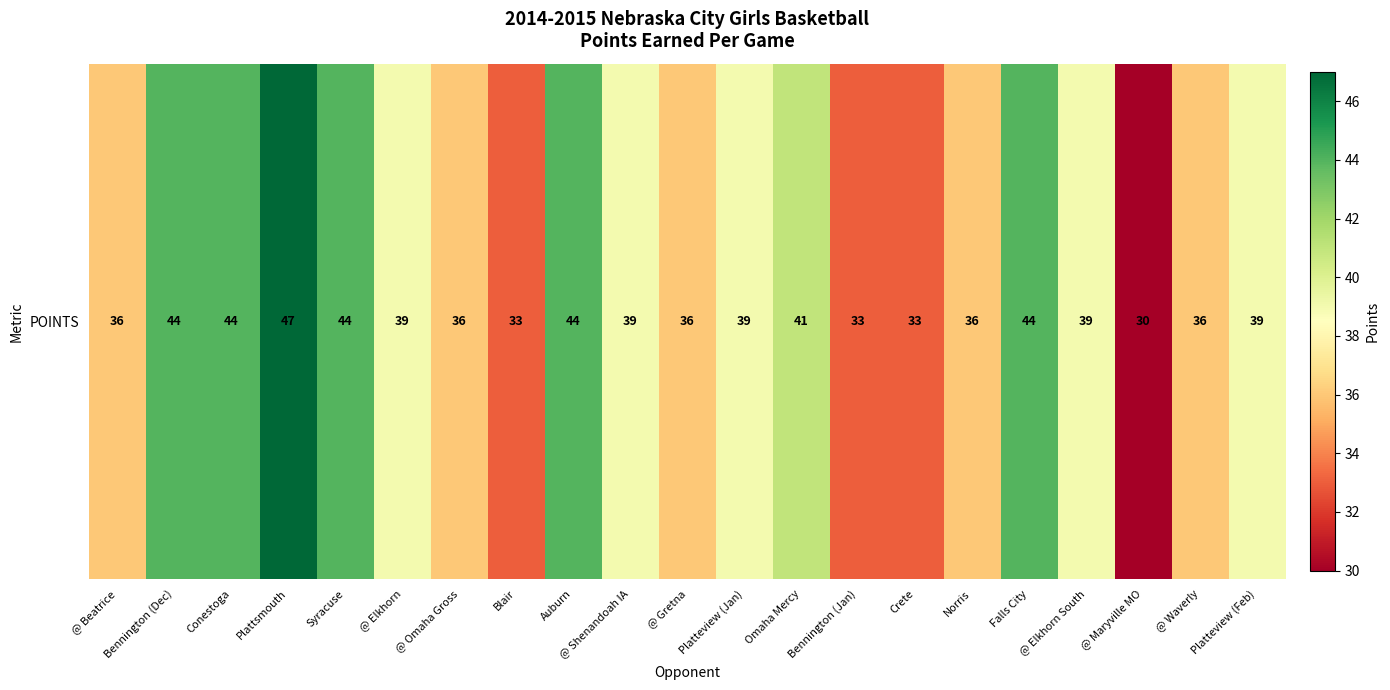

True or false: the data shows 33 at Crete.

True